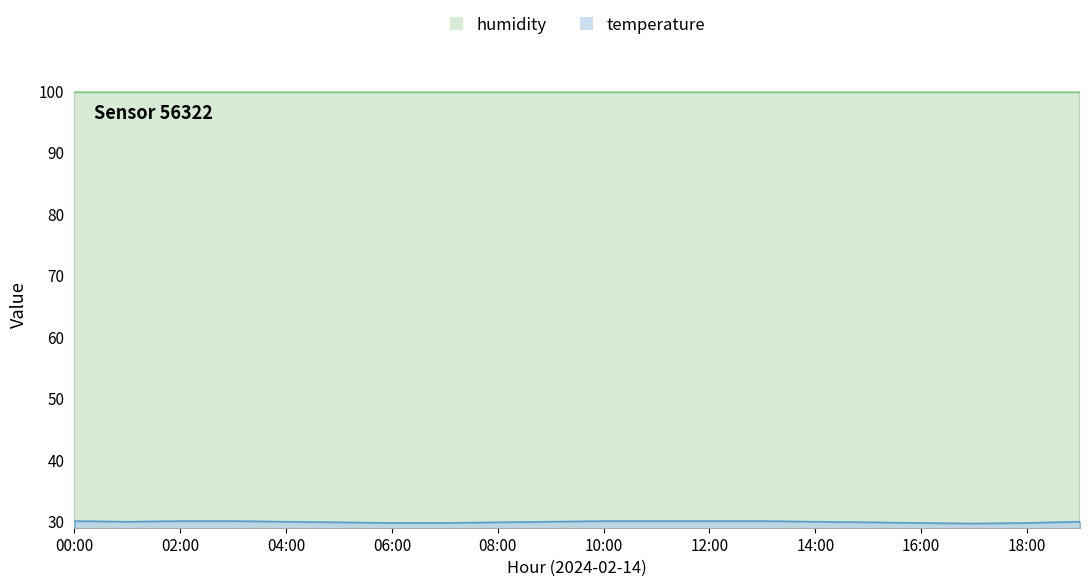

Does the chart have visible grid lines?

No